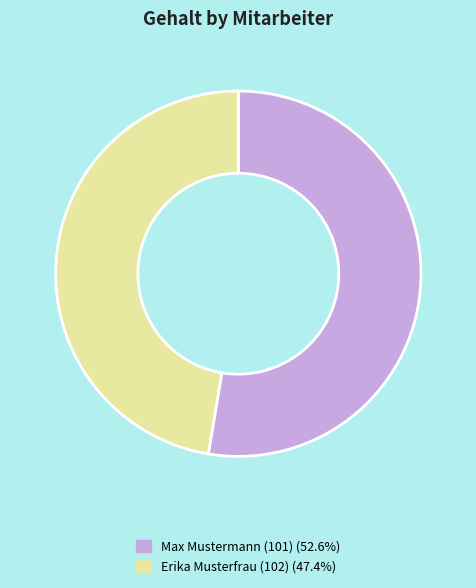

Which category has the biggest portion of the pie?

Max Mustermann (101)